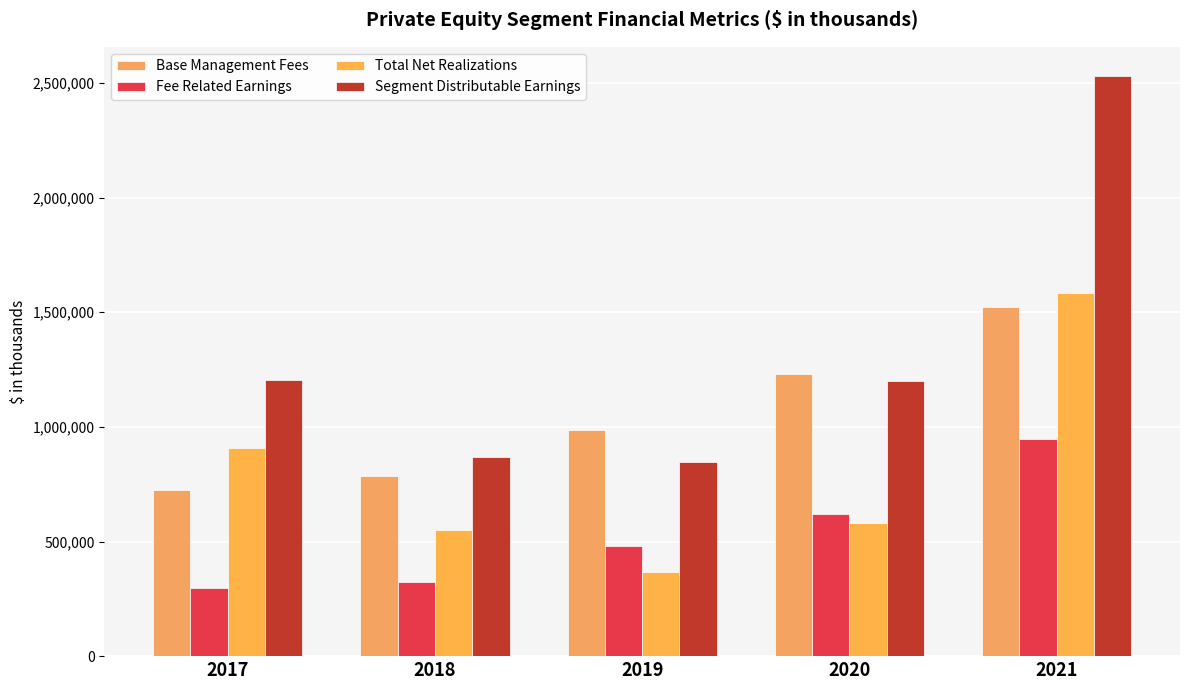

Between 2017 and 2018, which is larger?

2018